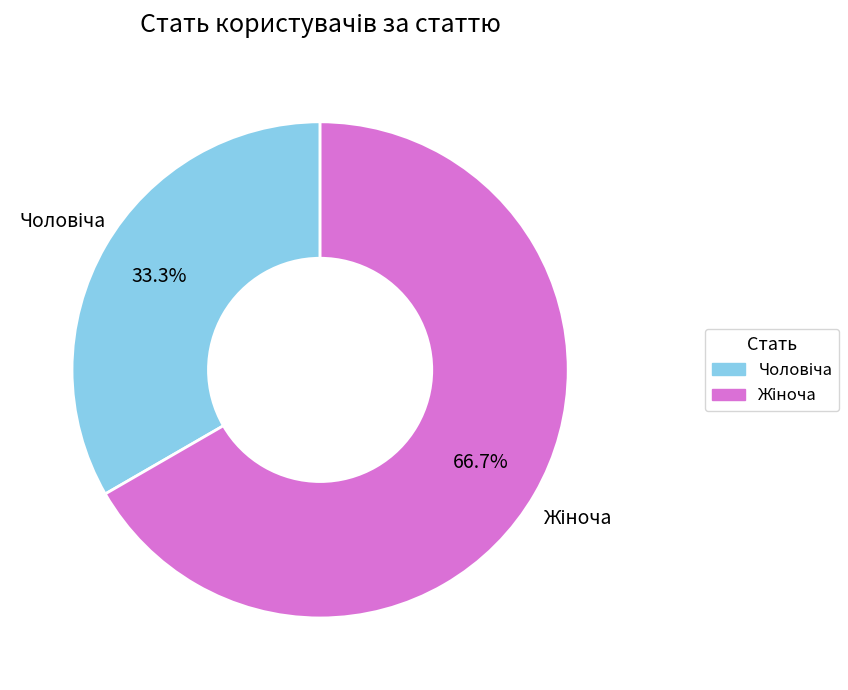

Is there any slice that represents more than half of the pie?

Yes